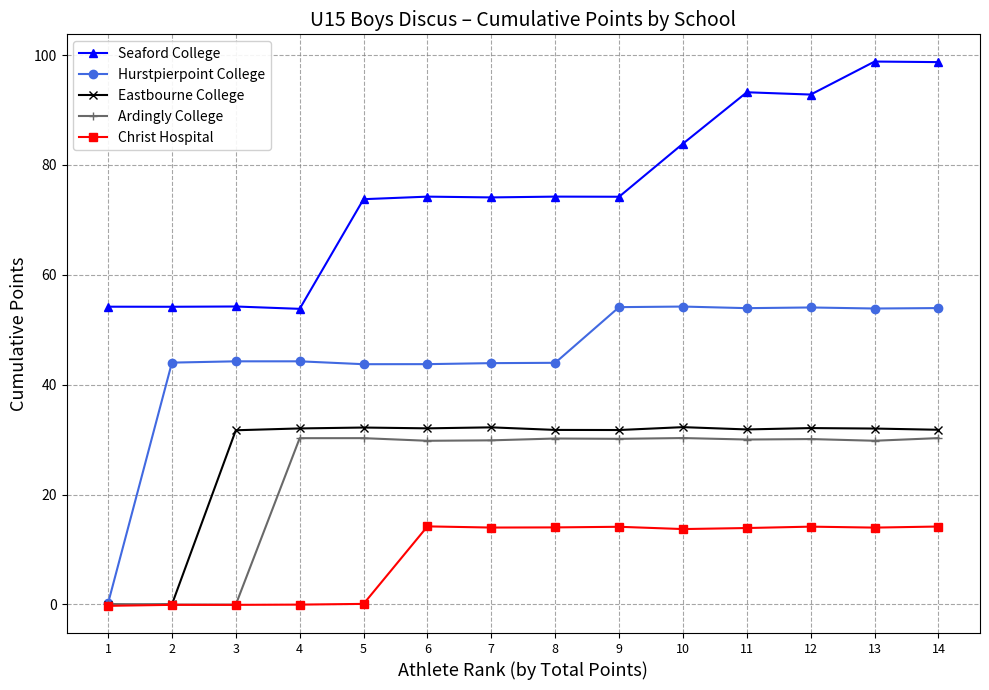

The Hurstpierpoint College series shows 60.9 at 8. True or false?

False